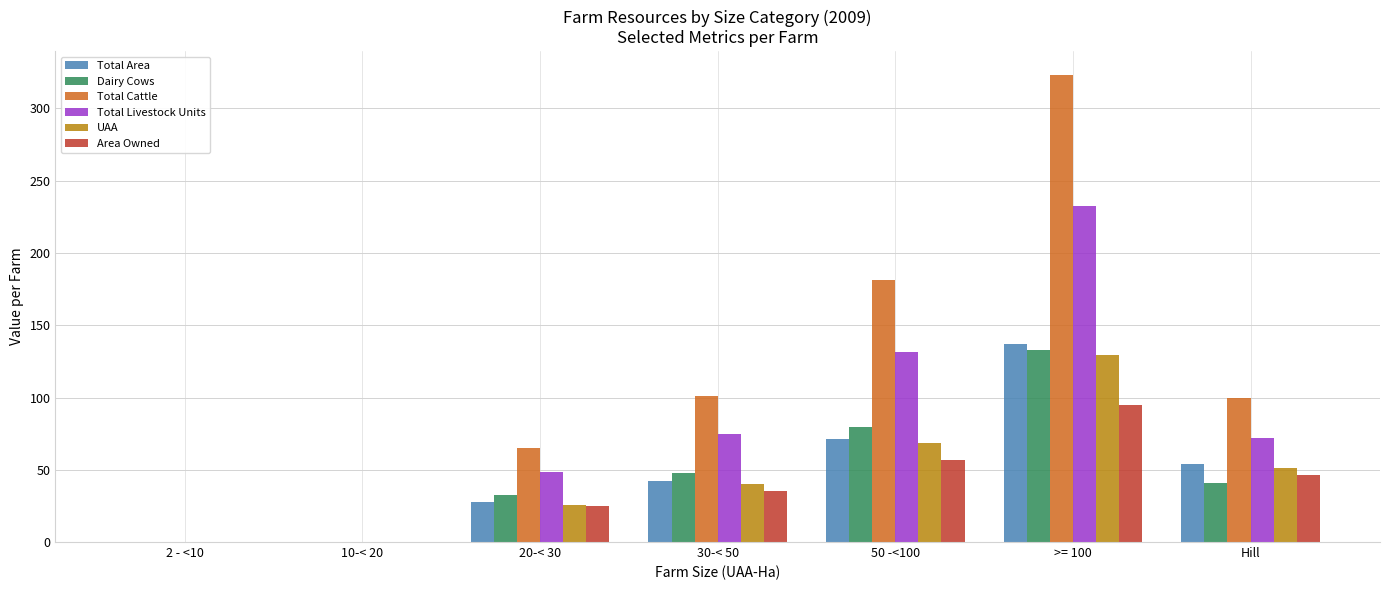

What is the total value across all series at >= 100?

1050.9